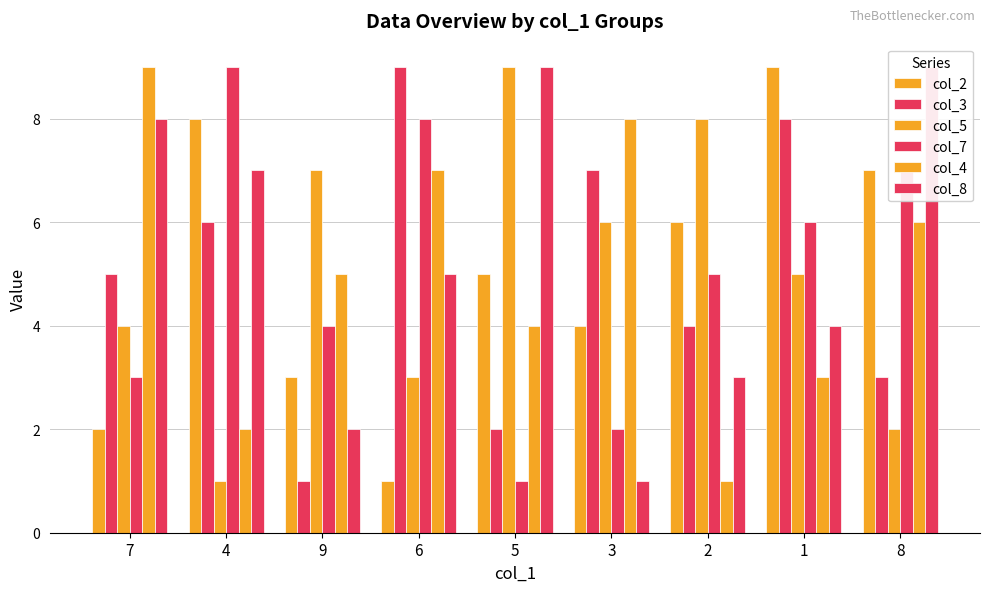

What is the minimum value shown in the chart?

1